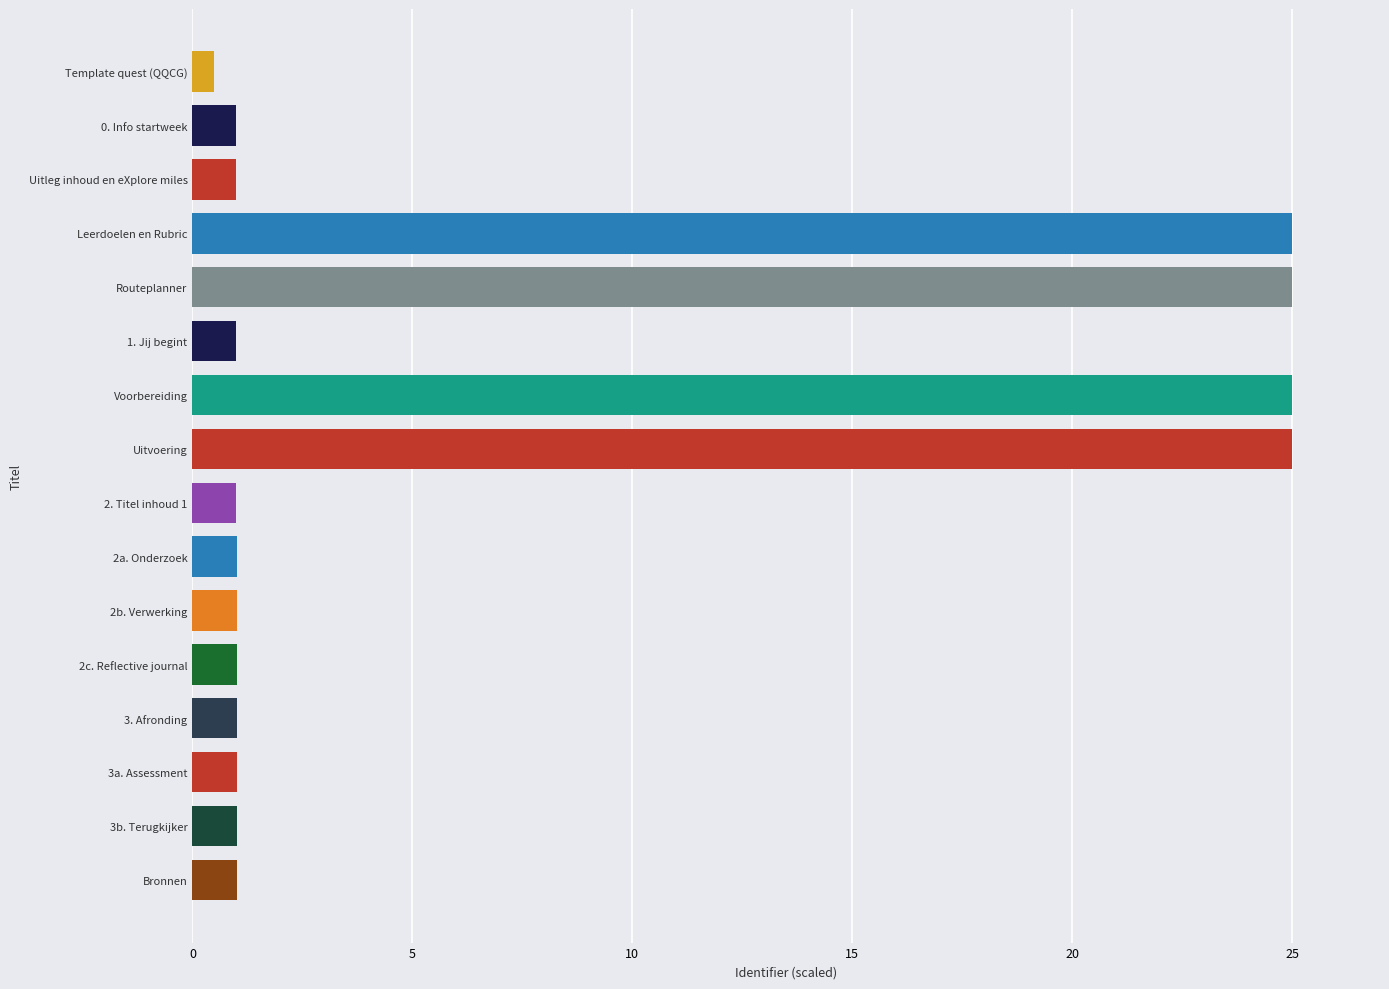

Count the number of categories in the chart.

16